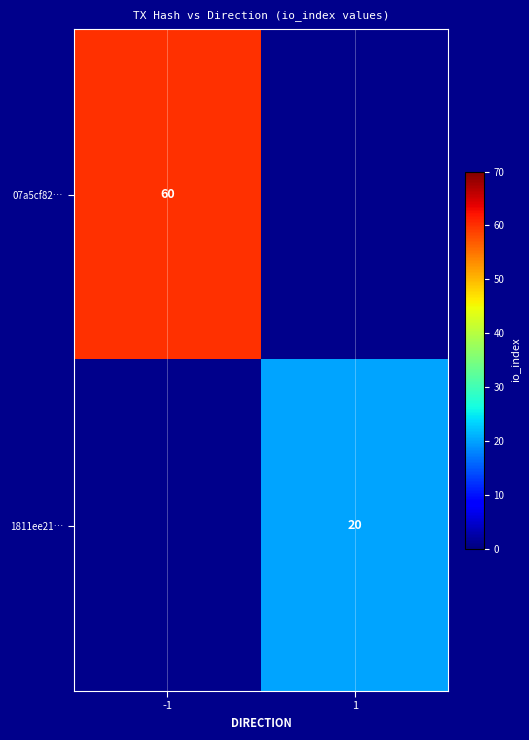

The 1811ee21… series shows 14 at 1. True or false?

False